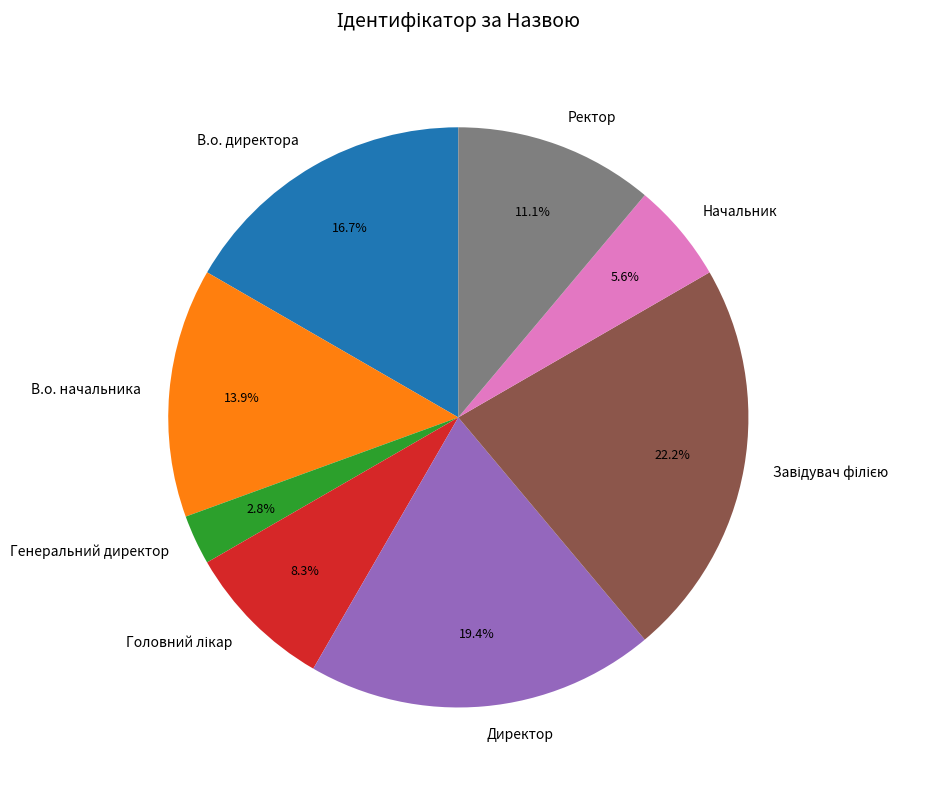

How many slices are in this pie chart?

8